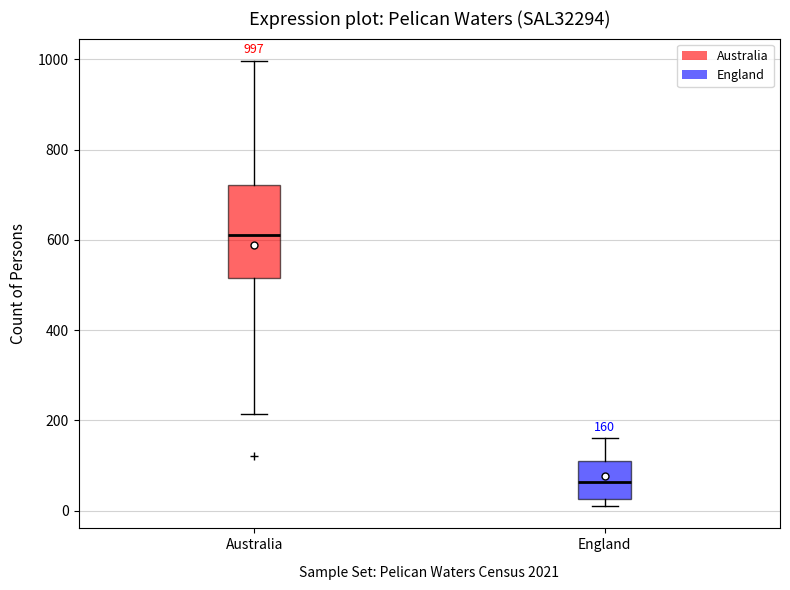

Comparing the boxes themselves (not the whiskers), which one is the tallest?

Australia